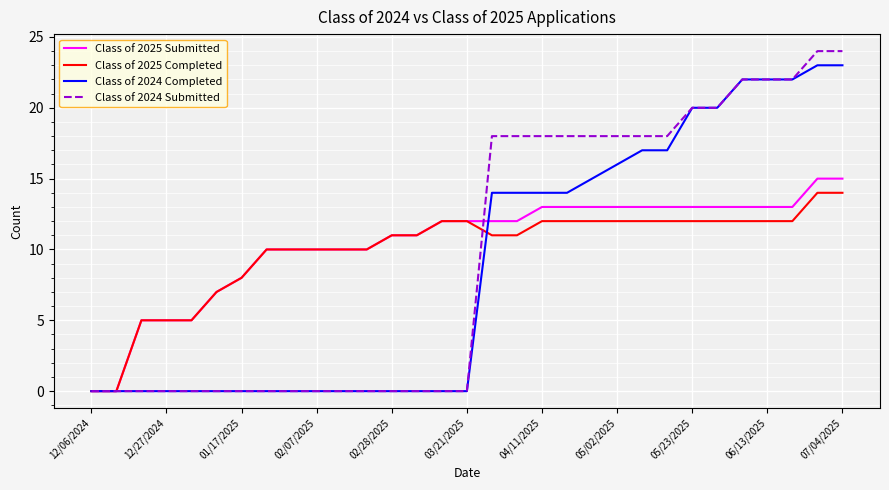

Which series has the largest range (max minus min)?

Class of 2024 Submitted